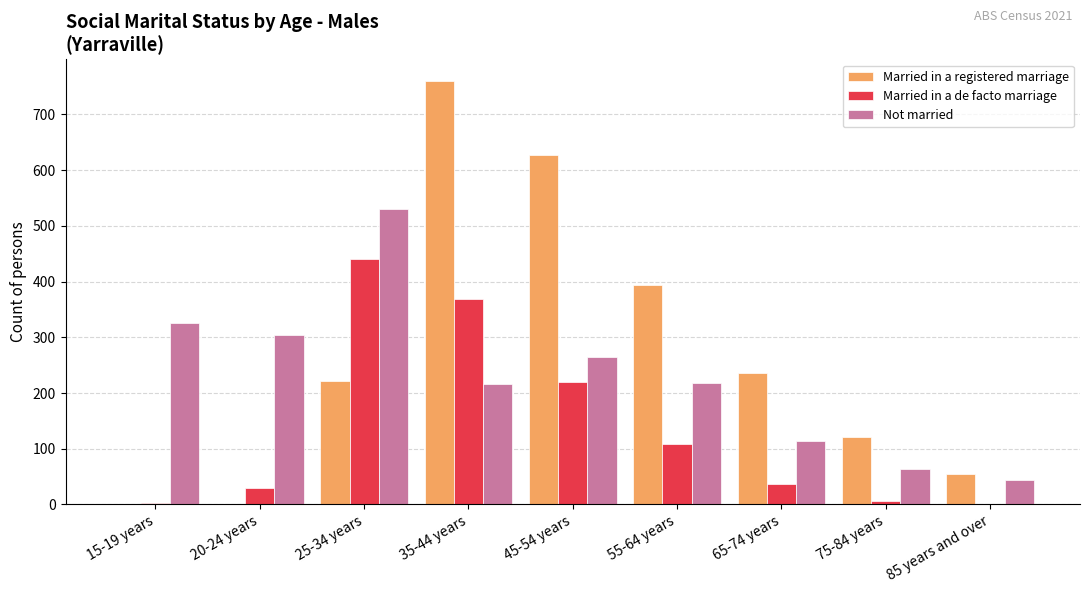

Is it true that Married in a registered marriage equals 211 at 55-64 years?

False